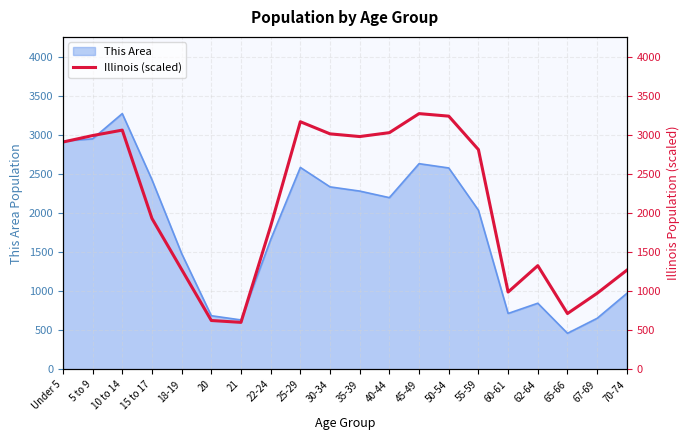

At which label does This Area reach its peak?

10 to 14